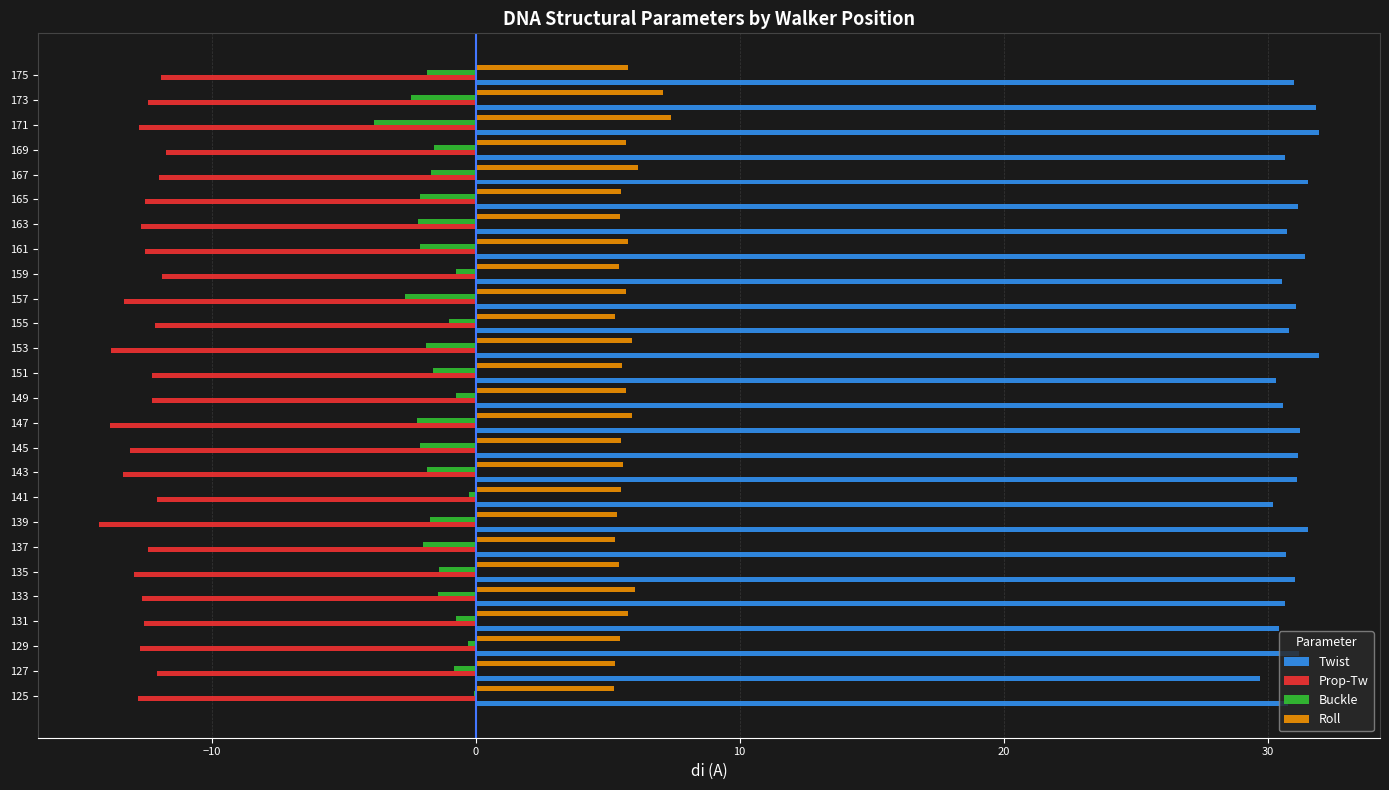

What are all the series names shown in the legend?

Twist, Prop-Tw, Buckle, Roll